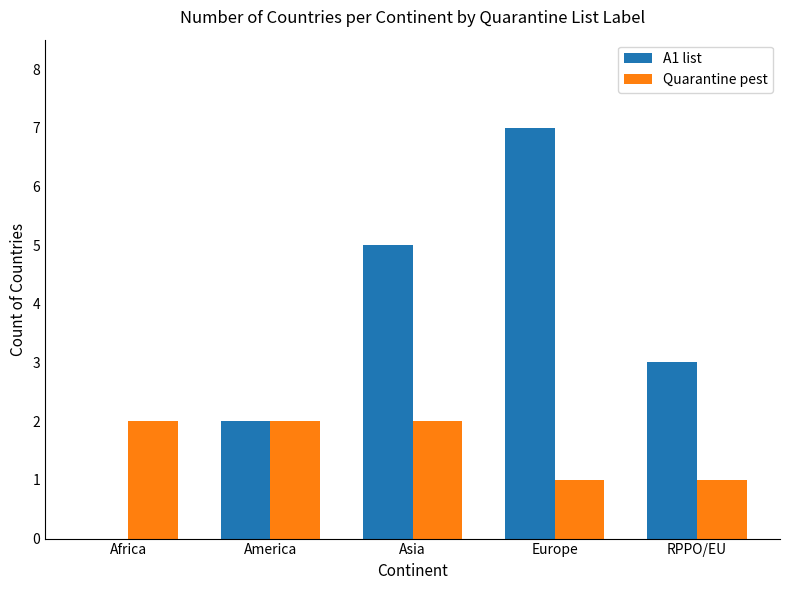

How many data points does each series have?

5